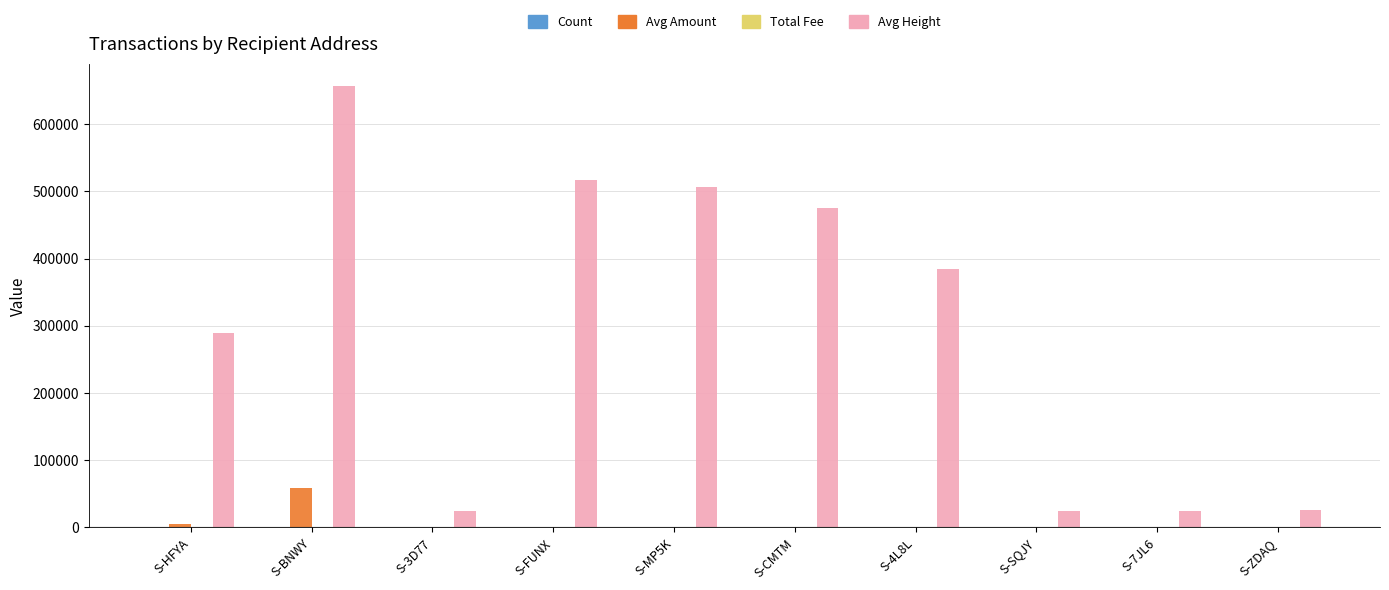

What is the sum of all Avg Height values?

2930125.8